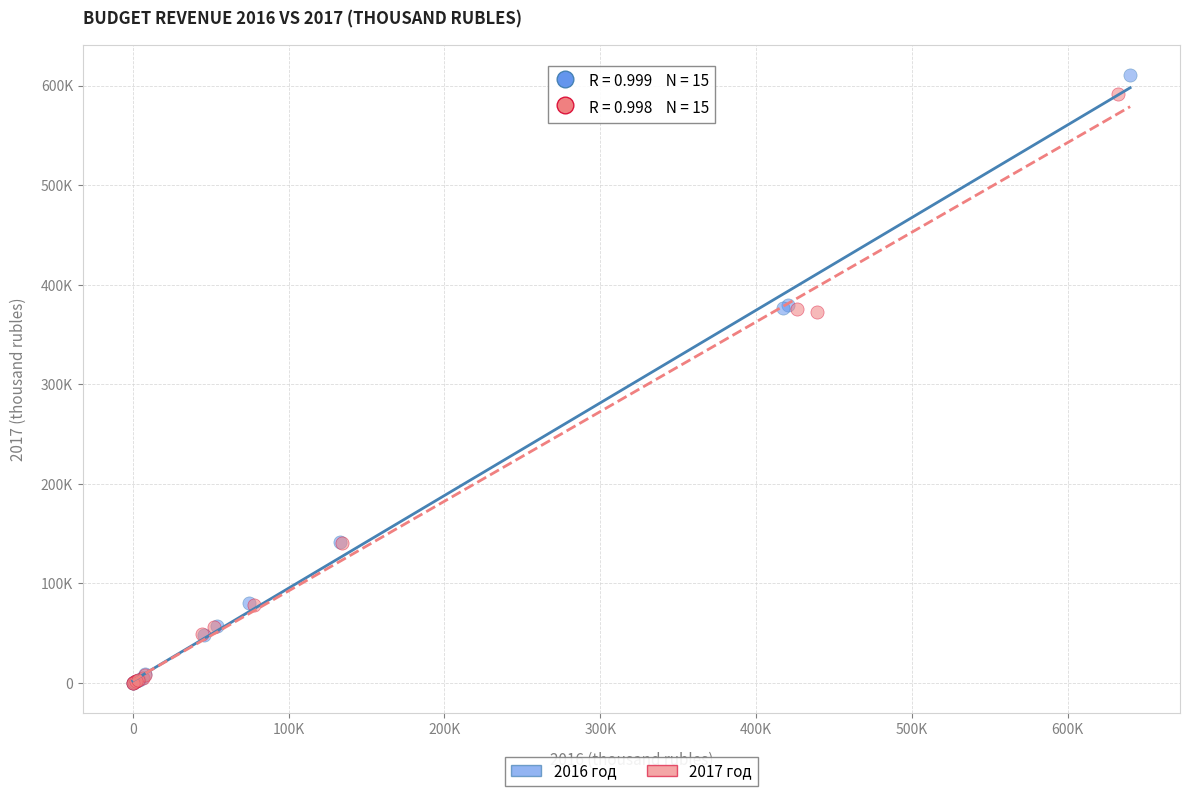

What are all the series names shown in the legend?

2016 год, 2017 год